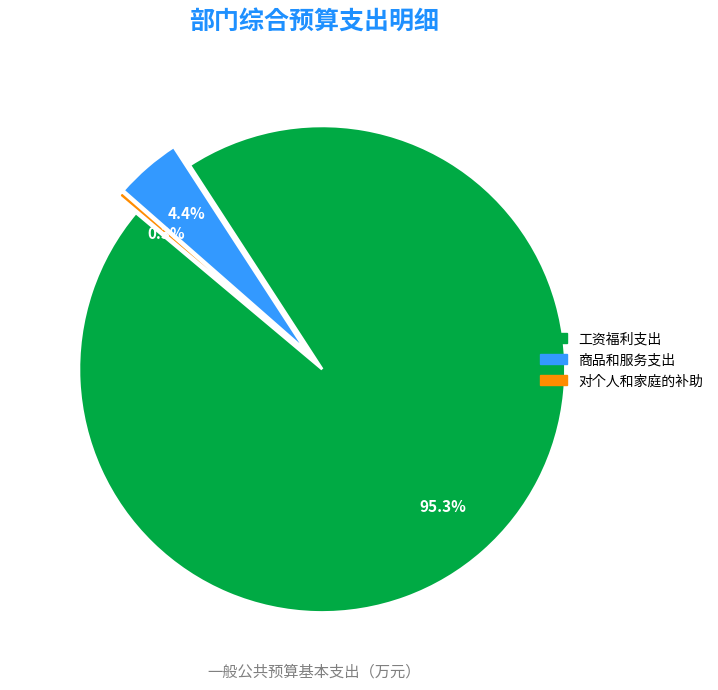

True or false: 工资福利支出 accounts for 95% of the total.

True